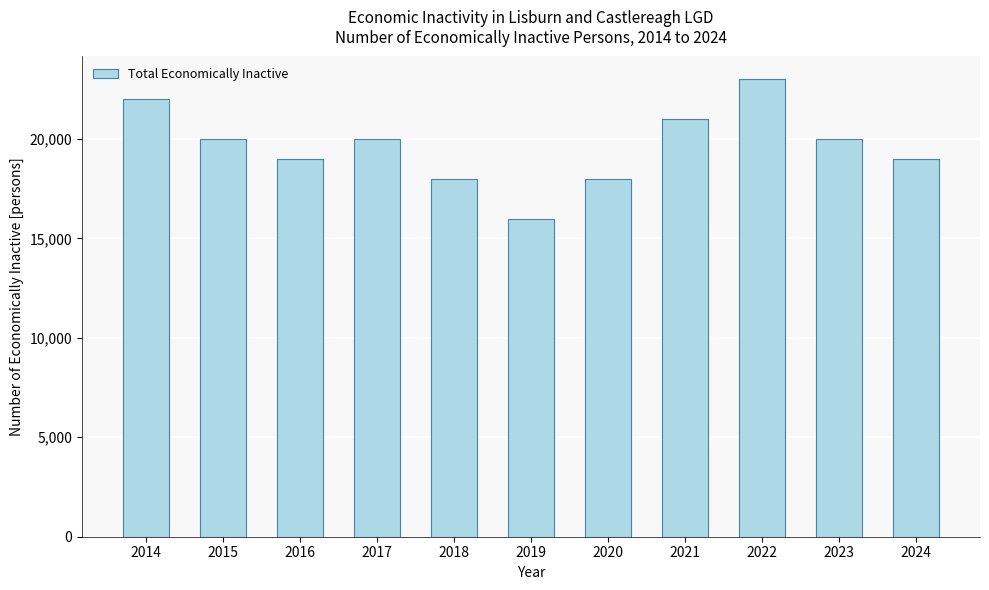

Where does the data first go above 20000?

2014